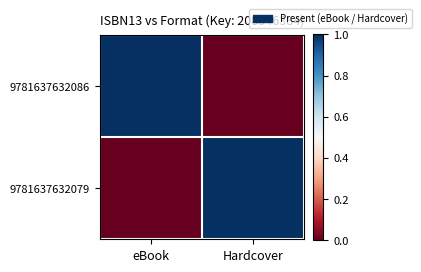

Rank the series by their maximum value, from highest to lowest.

9781637632086, 9781637632079